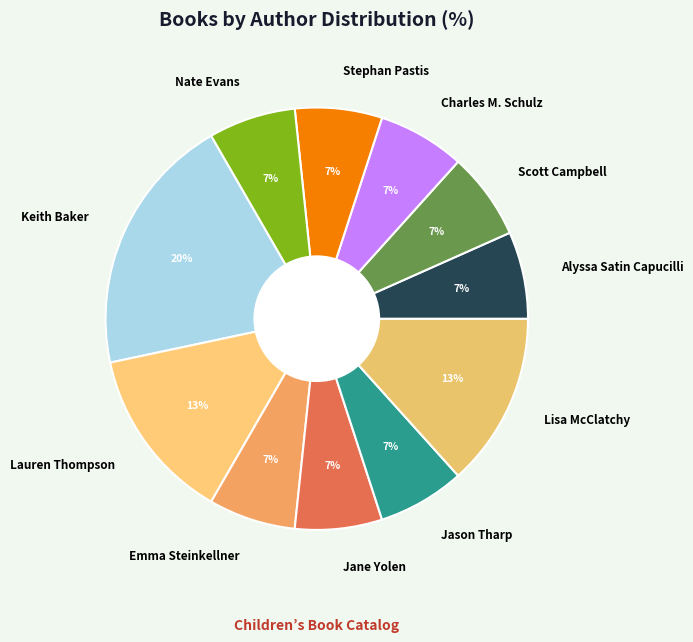

True or false: Nate Evans accounts for 7% of the total.

True